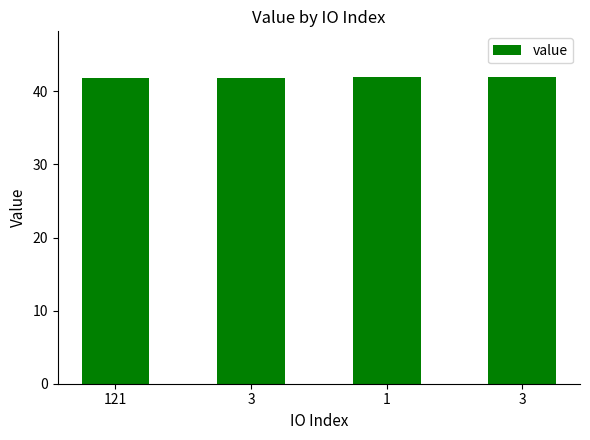

At which label is the value closest to 41?

121